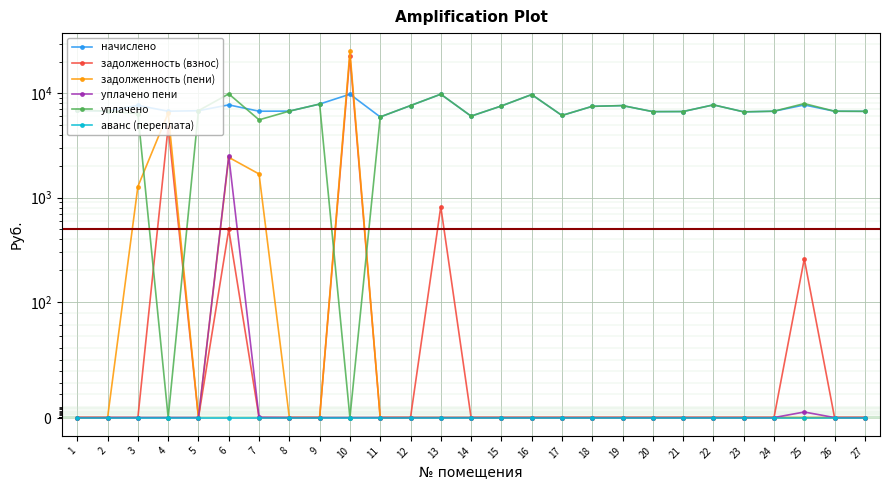

How many data points in уплачено are less than 6743?

13